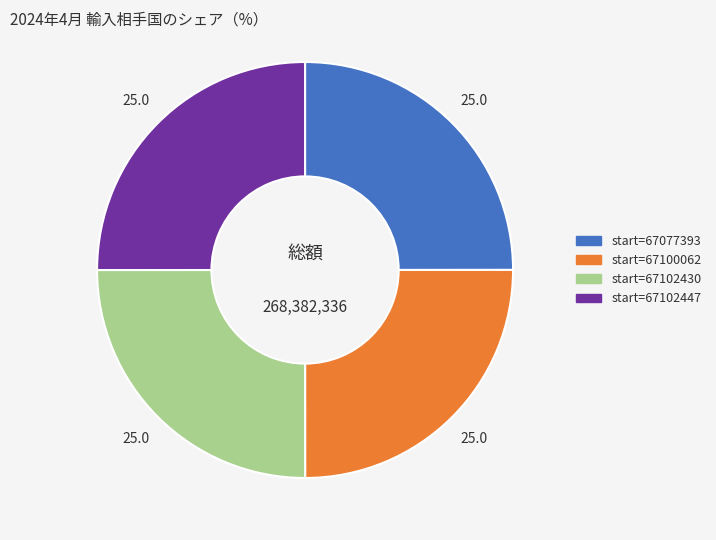

Does any single category account for the majority?

No